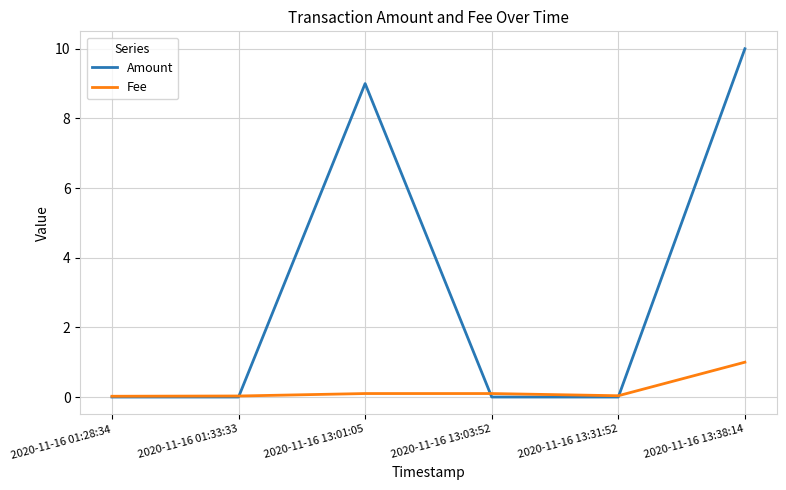

What is the maximum value for Amount?

10.0